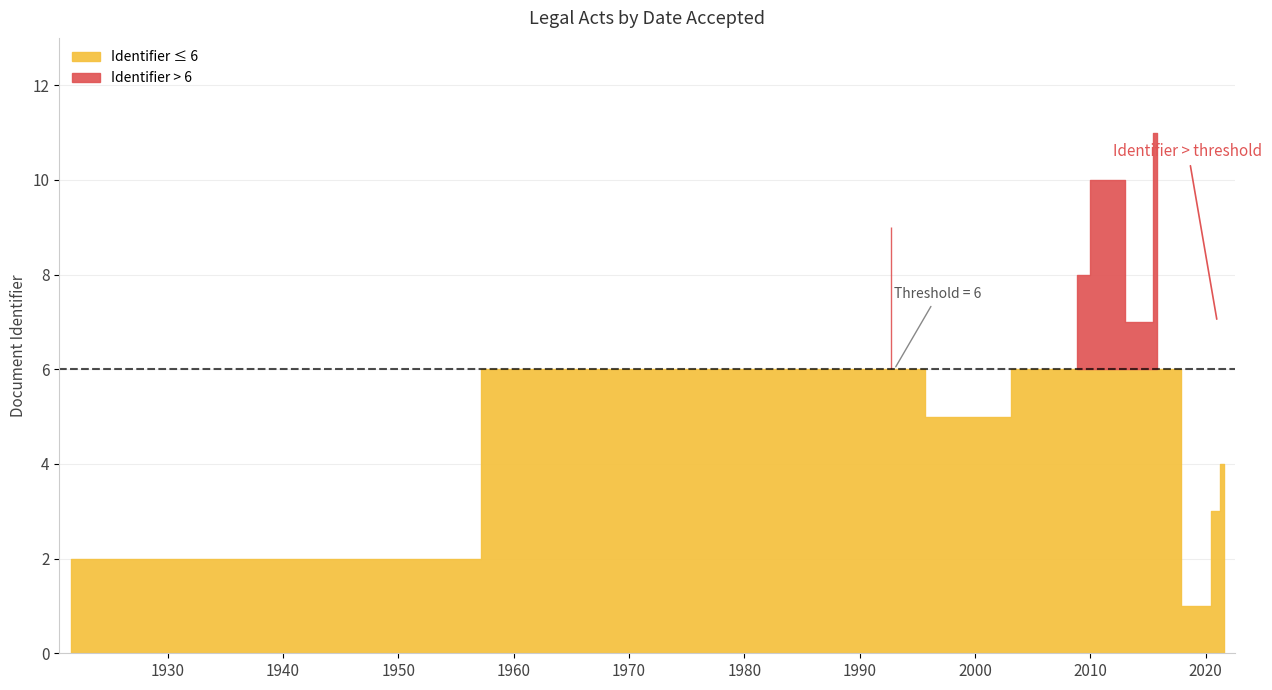

What is the approximate value at 1921-08-05?

2